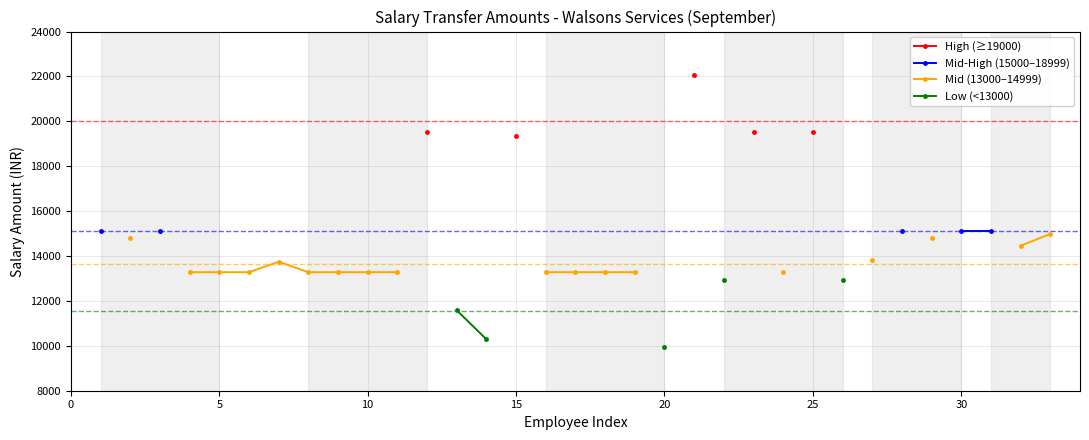

True or false: Low (<13000) and High (≥19000) intersect in this chart.

False